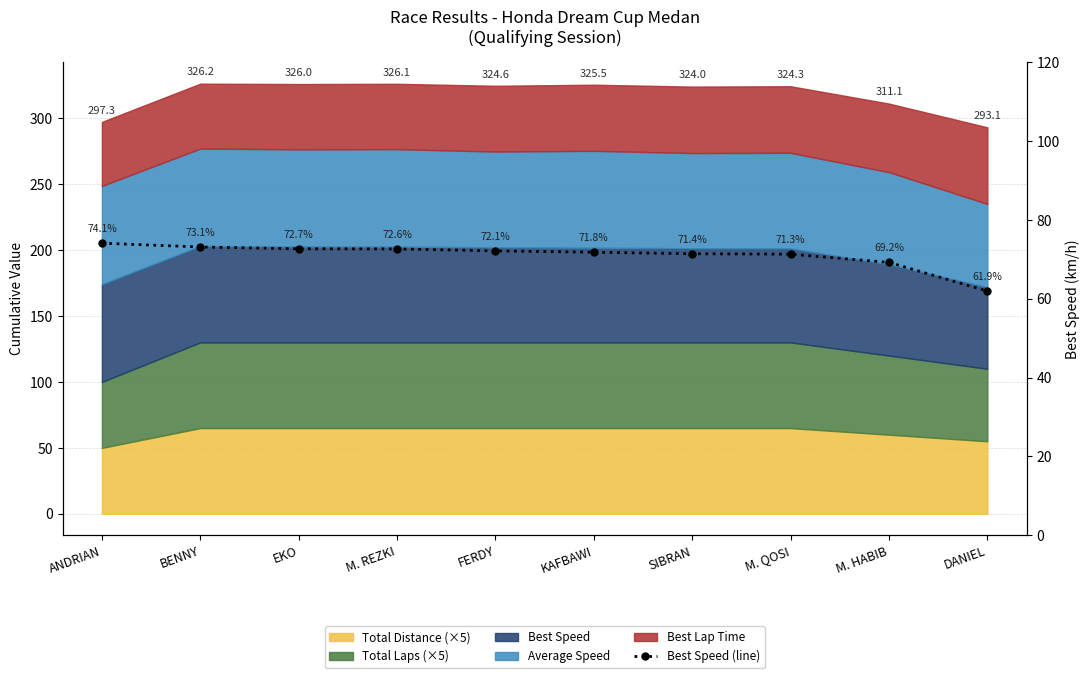

Approximately how many times larger is the value at M. QOSI compared to SIBRAN?

1.0